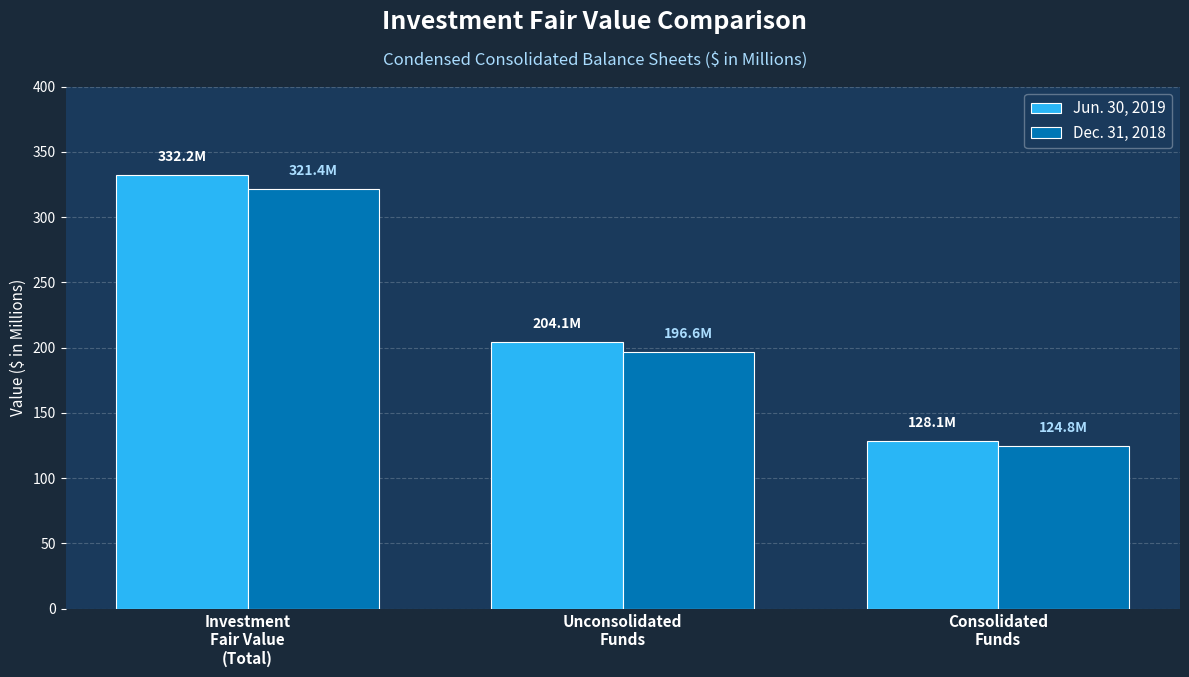

What are all the series names shown in the legend?

Jun. 30, 2019, Dec. 31, 2018